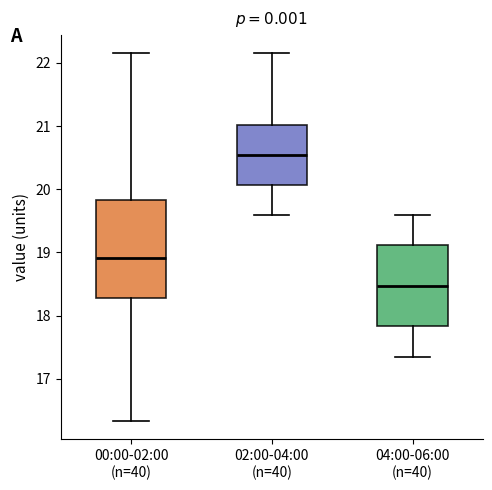

Reading left to right, read every box against the y-axis: the position of its median line, the range the box covers, and the ends of its whiskers. The values are not printed on the chart, so give them approximately, as read against the axis.

00:00-02:00 (n=40): median 18.9, box 18.3 to 19.8, whiskers 16.3 to 22.2
02:00-04:00 (n=40): median 20.6, box 20.1 to 21.0, whiskers 19.6 to 22.2
04:00-06:00 (n=40): median 18.5, box 17.8 to 19.1, whiskers 17.4 to 19.6